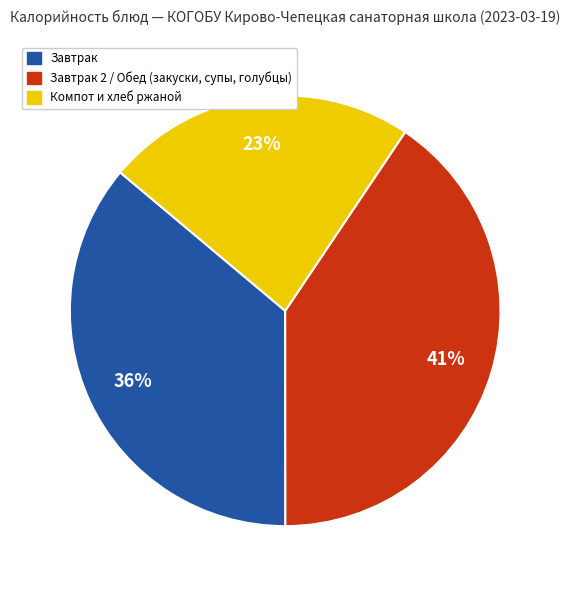

Is there a majority slice in this chart?

No